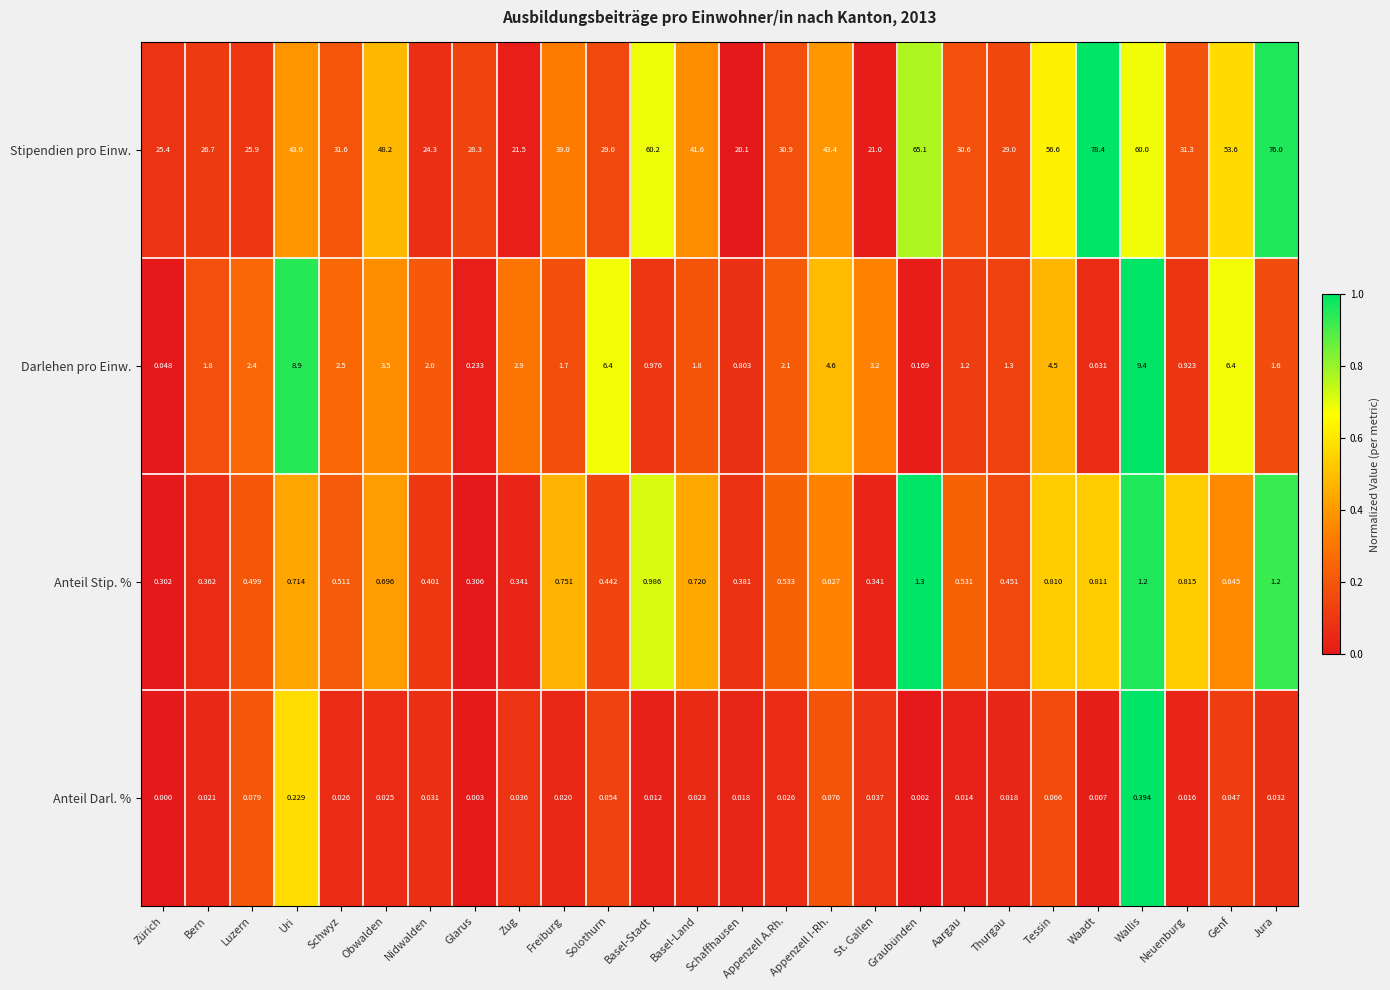

Which label corresponds to the largest value in the chart?

Waadt